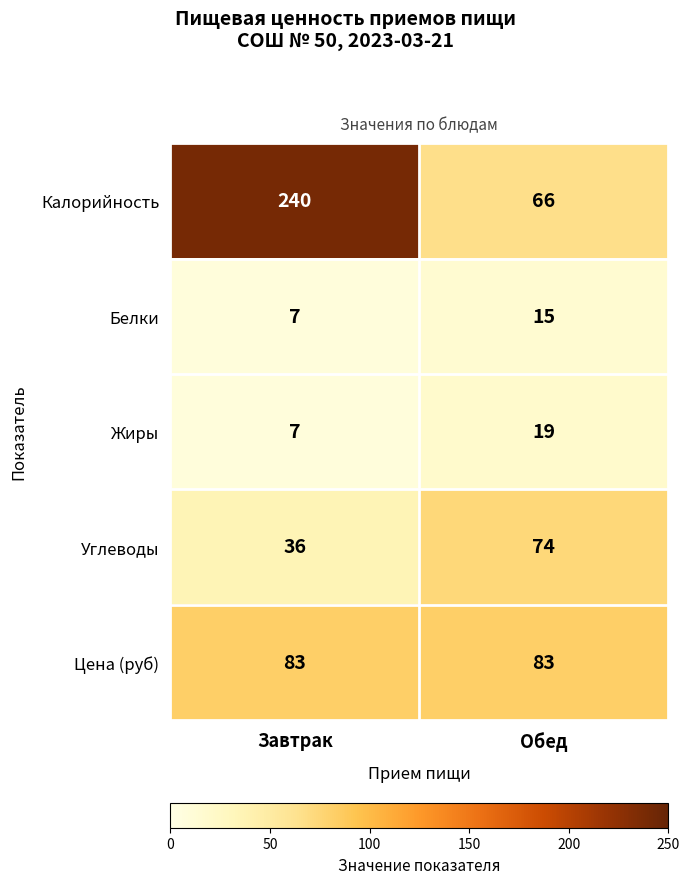

Reading right to left, extract all data points from this chart.

Калорийность: Обед=66	Завтрак=240
Белки: Обед=15	Завтрак=7
Жиры: Обед=19	Завтрак=7
Углеводы: Обед=74	Завтрак=36
Цена (руб): Обед=83	Завтрак=83